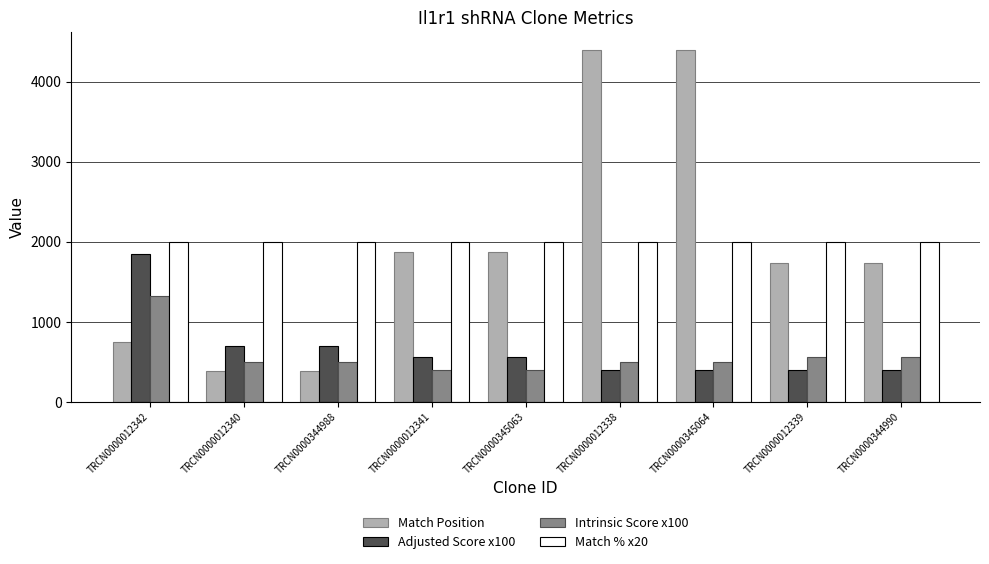

What is the maximum value shown in the chart?

4397.0